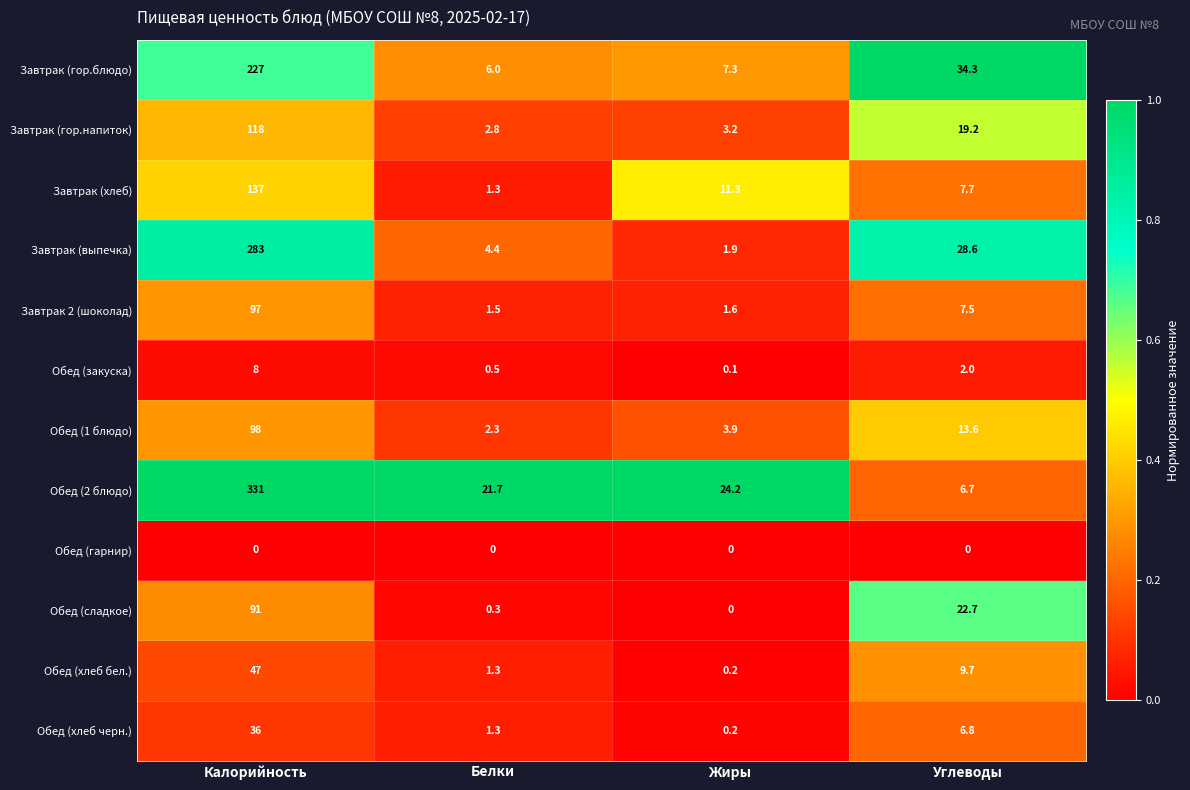

Where is Завтрак (выпечка) nearest to the value 142?

Углеводы